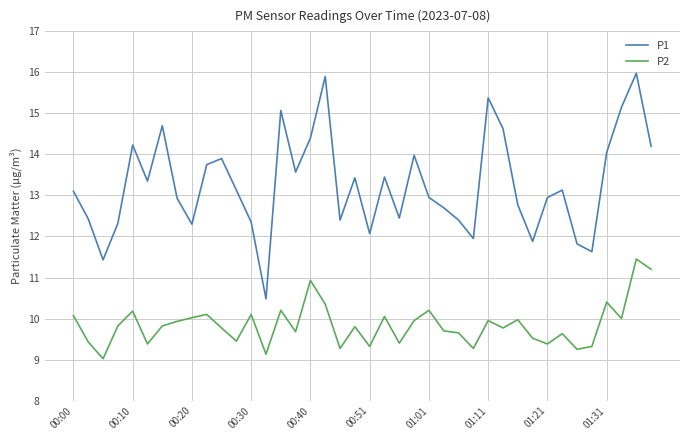

Which series has the widest spread of values?

P1